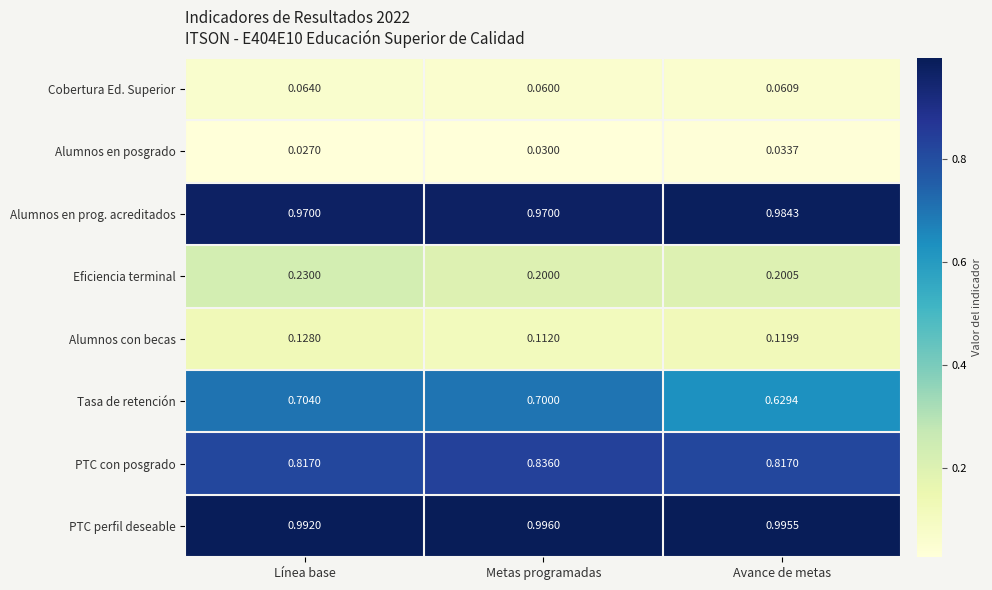

Where is Alumnos con becas nearest to the value 0?

Metas programadas